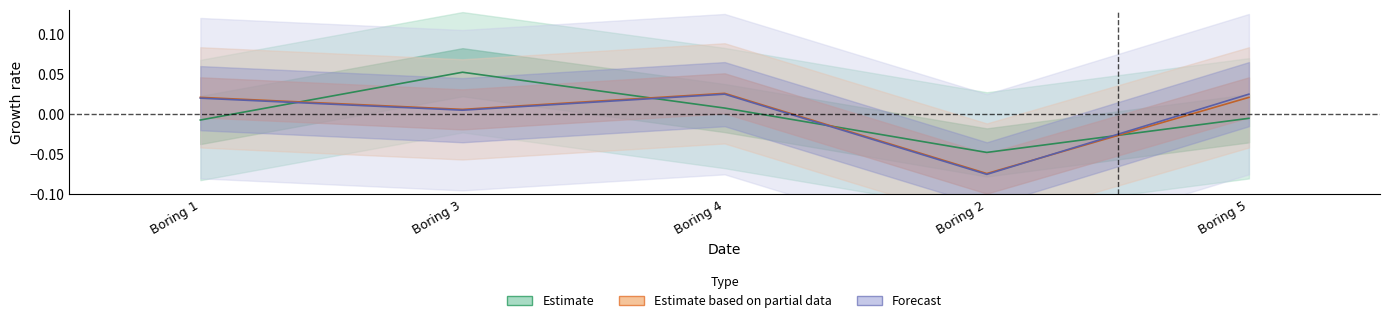

At how many categories does at least one series exceed 0?

4